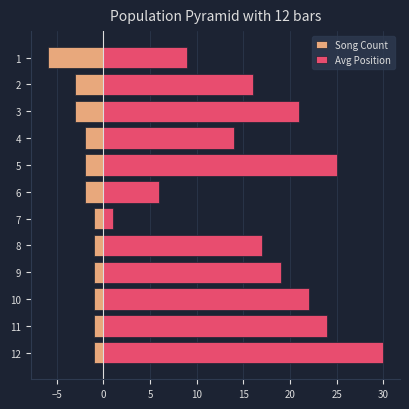

Reading left to right, what are all the values shown in this chart?

Song Count: -6	-3	-3	-2	-2	-2	-1	-1	-1	-1	-1	-1
Avg Position: 9	16	21	14	25	6	1	17	19	22	24	30